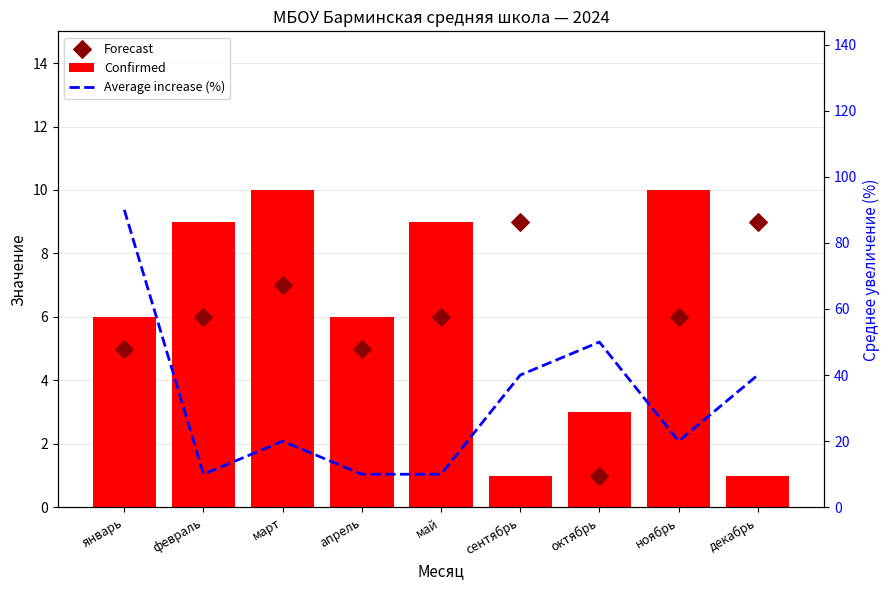

Is the value of Forecast at октябрь greater than the value of Average increase (%) at ноябрь?

No